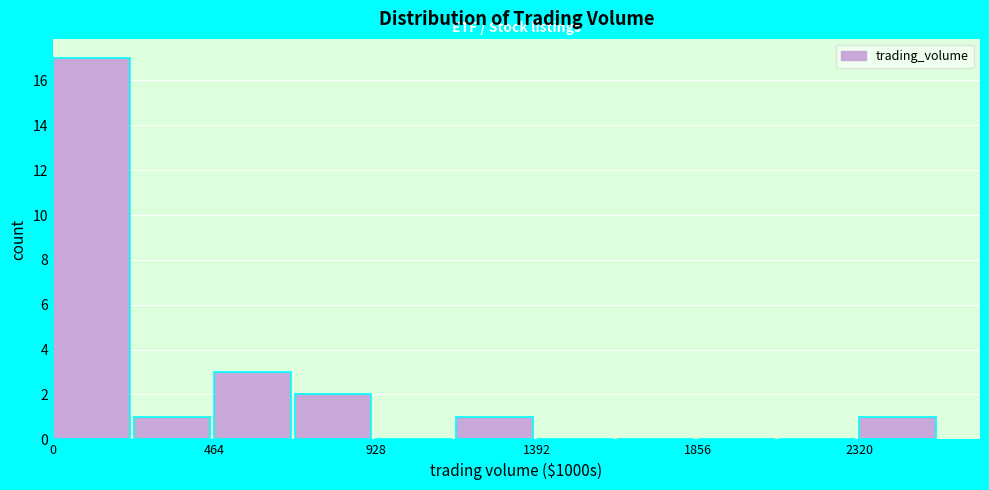

How tall is the bar that spans 700 to 950 on the x-axis? Neither the bar edges nor the heights are printed on the chart, so give them approximately, as read against the axes.

2